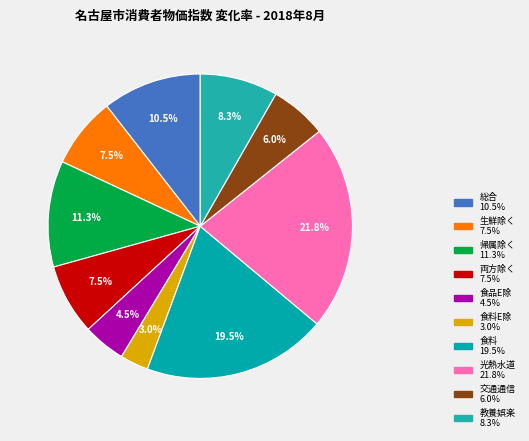

Rank the categories by value from highest to lowest.

光熱・水道, 食料, 持家の帰属家賃を除く総合, 総合, 教養娯楽, 生鮮食品を除く総合, 持家の帰属家賃及び生鮮食品を除く総合, 交通・通信, 生鮮食品及びエネルギーを除く総合, 食料(酒類を除く)及びｴﾈﾙｷﾞｰを除く総合